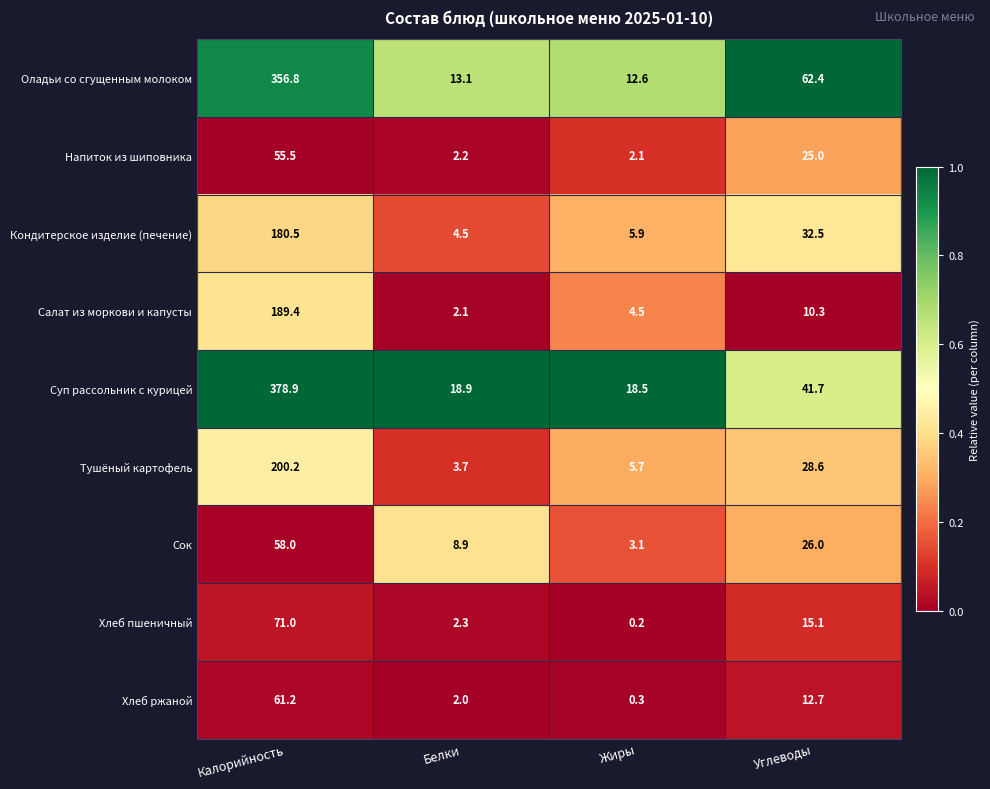

What is the difference between the maximum and minimum values in the Напиток из шиповника series?

53.4